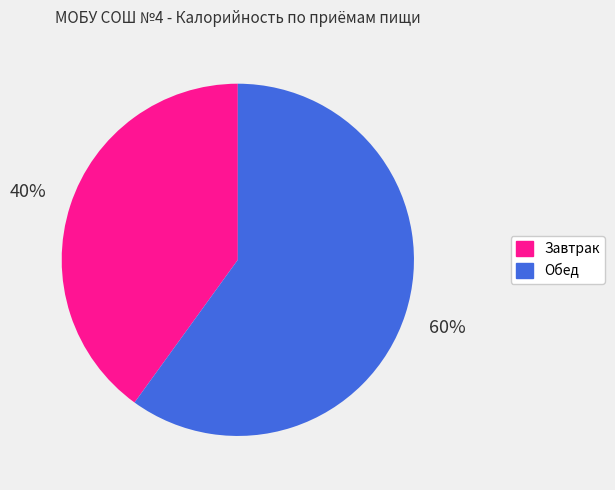

Which slice is the smallest?

Завтрак